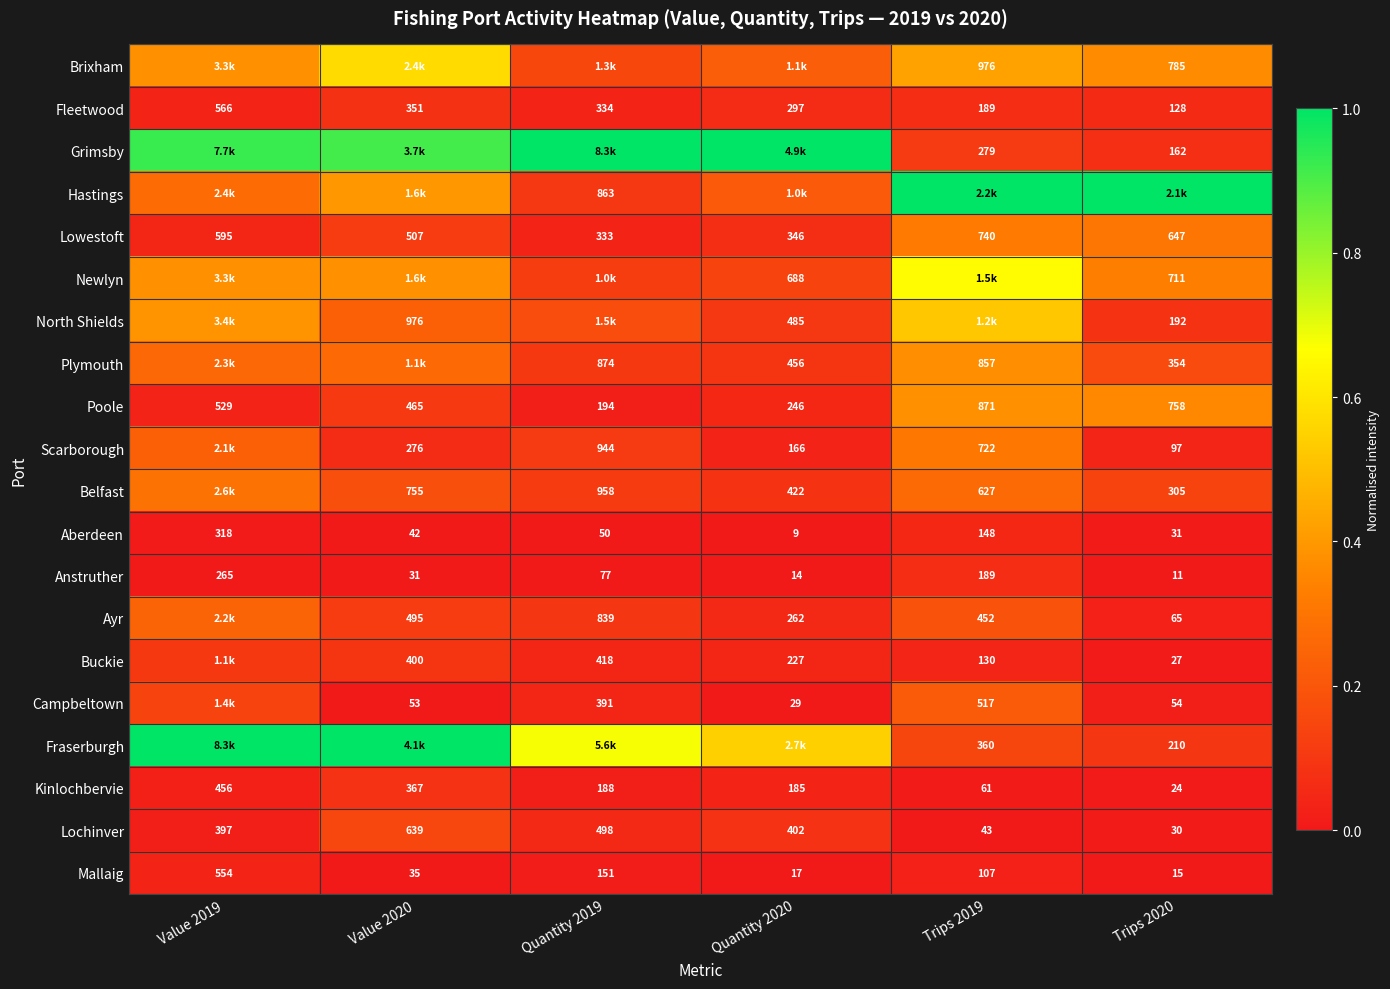

Is the value of Kinlochbervie at Quantity 2020 greater than the value of Hastings at Quantity 2019?

No